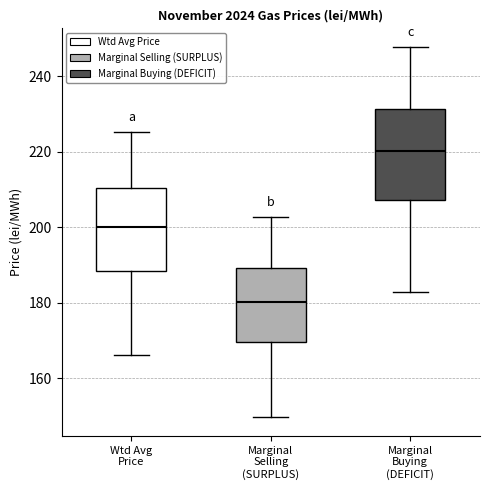

Reading left to right, transcribe this box plot: for each box, give where its median line is, the range the box spans, and where its two whiskers end, as read against the y-axis. The values are not printed on the chart, so give them approximately, as read against the axis.

Wtd Avg Price: median 200, box 188 to 210, whiskers 166 to 226
Marginal Selling (SURPLUS): median 180, box 170 to 190, whiskers 150 to 202
Marginal Buying (DEFICIT): median 220, box 208 to 232, whiskers 182 to 248